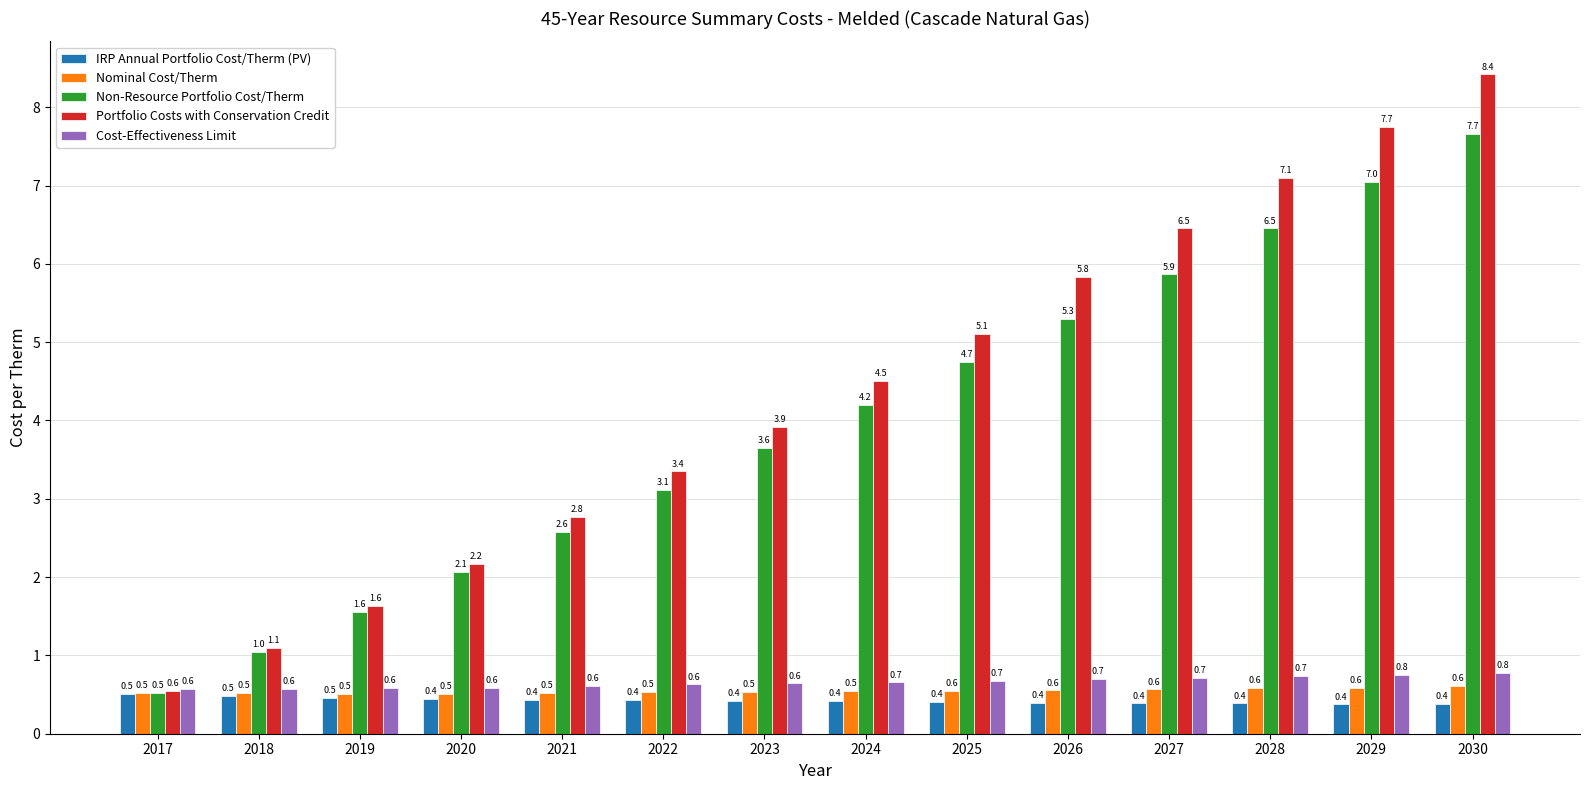

The value of Non-Resource Portfolio Cost/Therm at 2023 is 3.6. True or false?

True